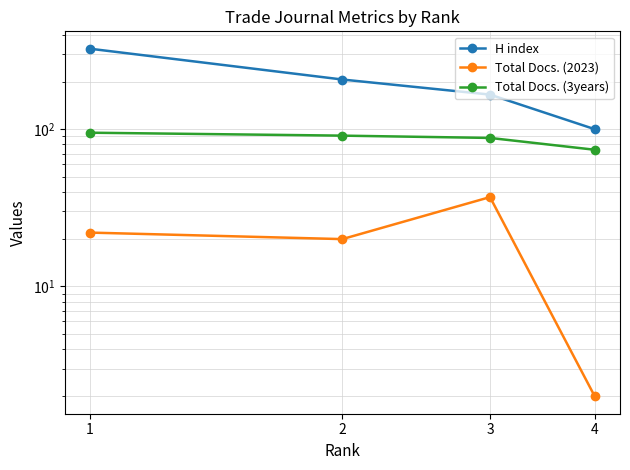

The Total Docs. (2023) series shows 20 at 2. True or false?

True